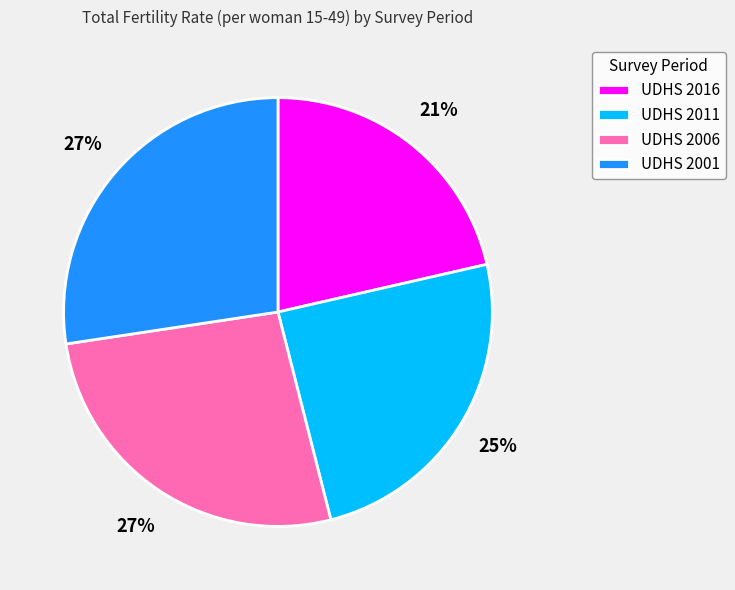

Which category has the smallest portion of the pie?

UDHS 2016